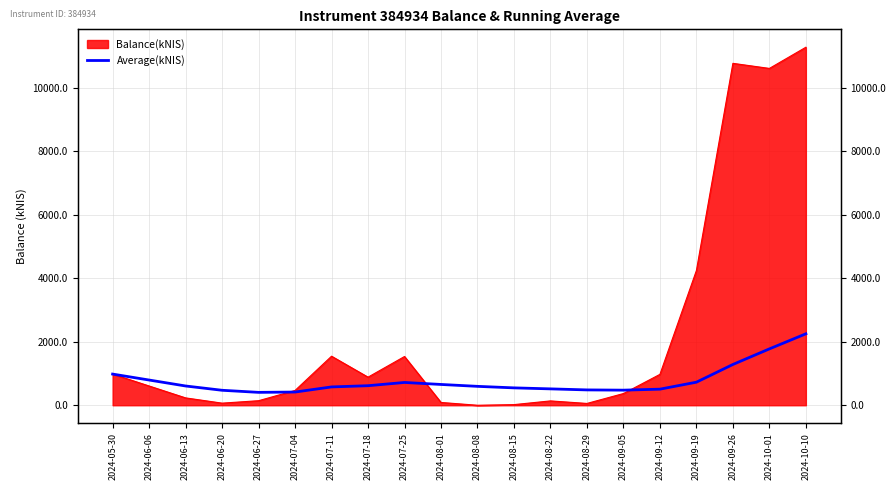

How many lines are shown in the chart?

1